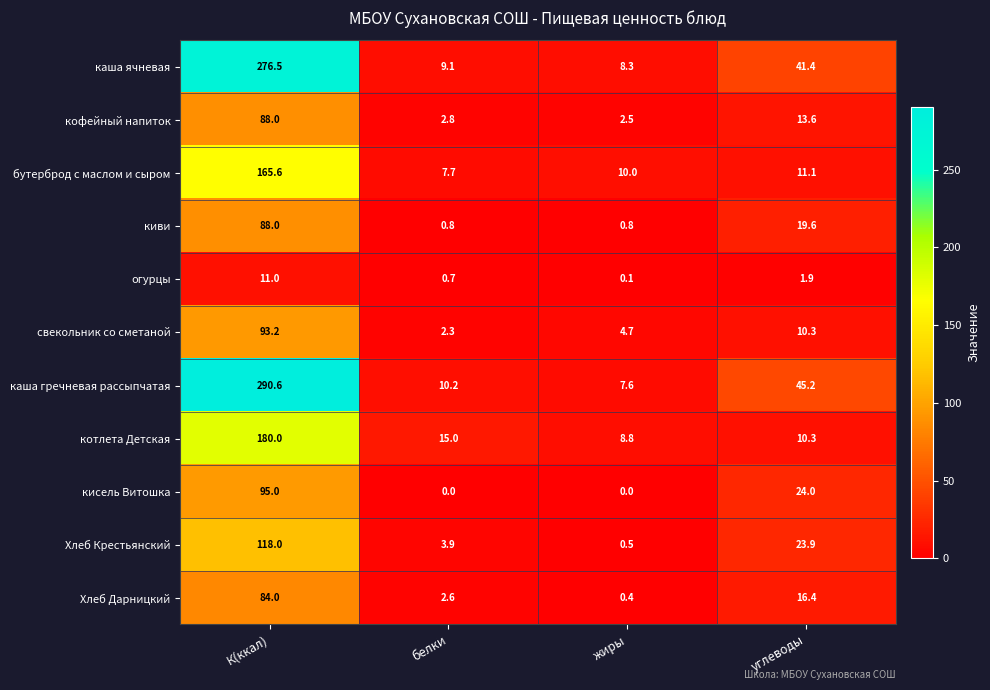

What is the difference between the highest and lowest values at К(ккал)?

279.6